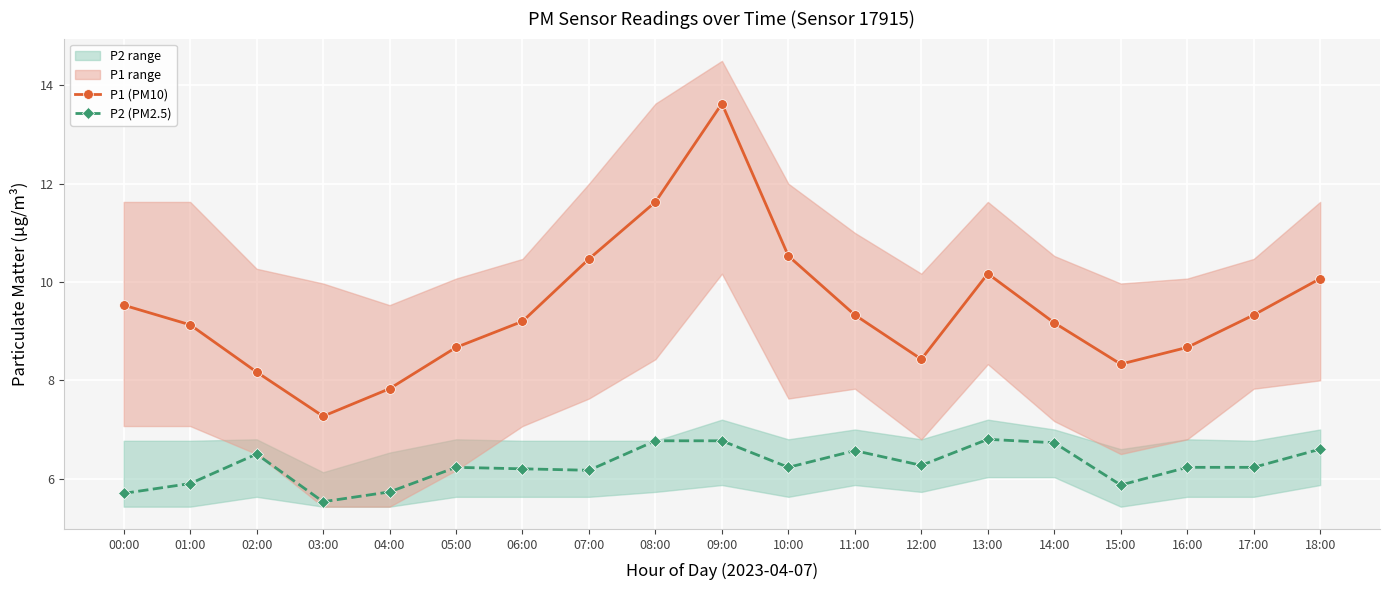

What is the label of the 17th point from the right?

02:00